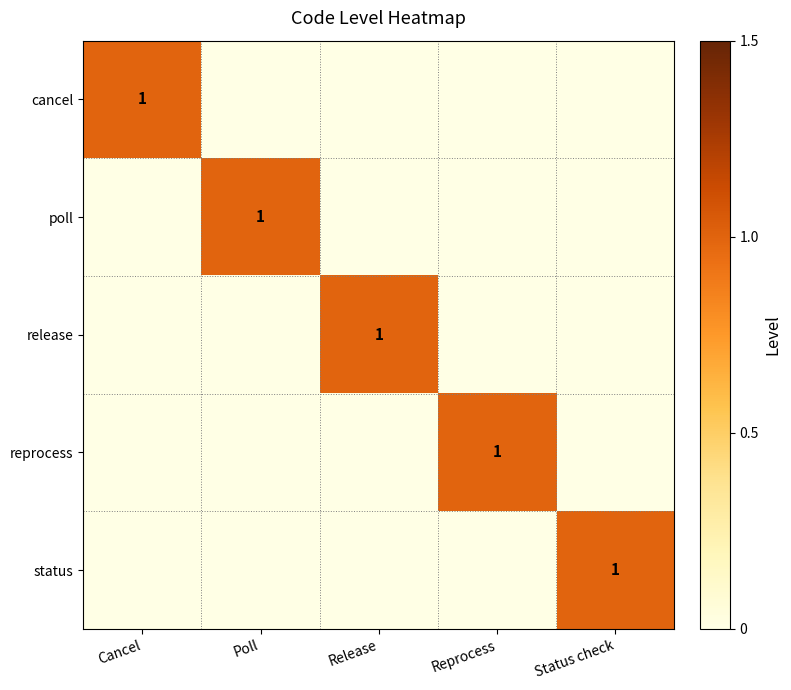

The value of status at Status check is 0. True or false?

False